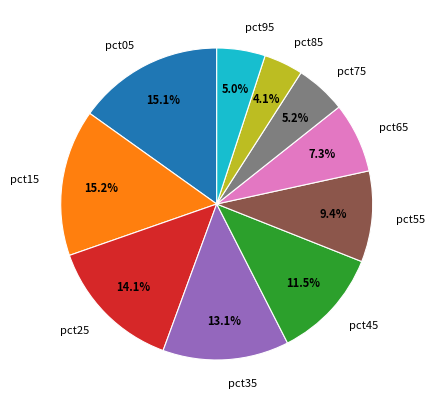

Is it true that pct25 is 14% of the pie?

True